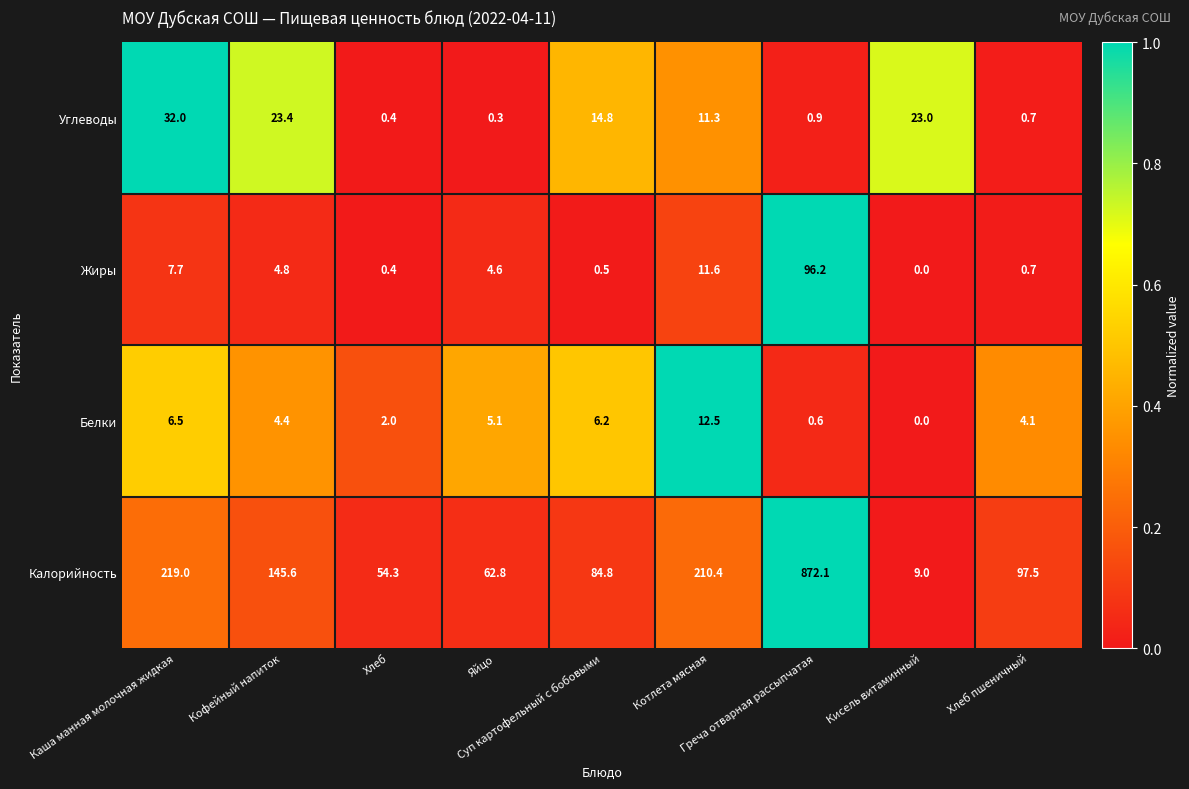

Which series has the largest range (max minus min)?

Калорийность